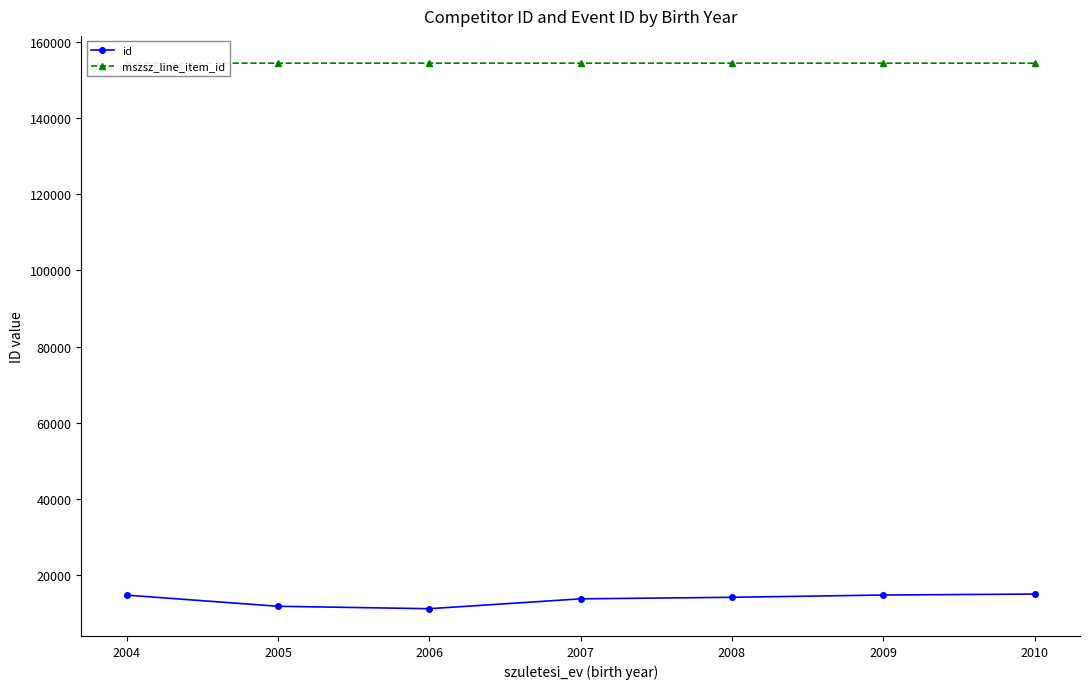

What is the maximum value shown in the chart?

154468.0